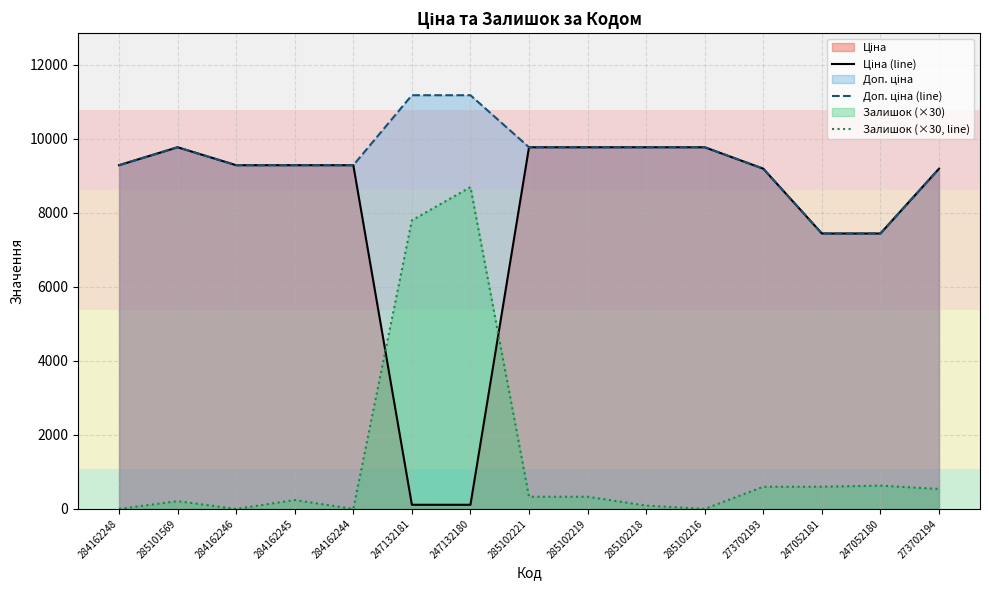

Is it true that Ціна (line) equals 3701.8 at 284162246?

False